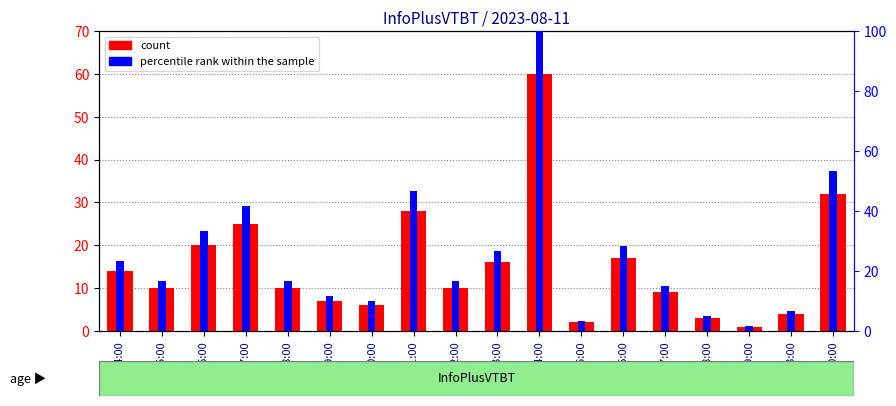

Which series has the largest range (max minus min)?

percentile rank within the sample